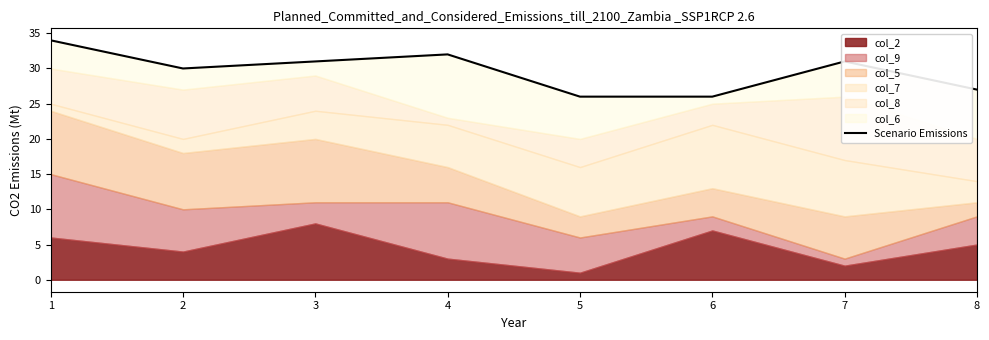

Is it true that the value at 6 is 8?

False